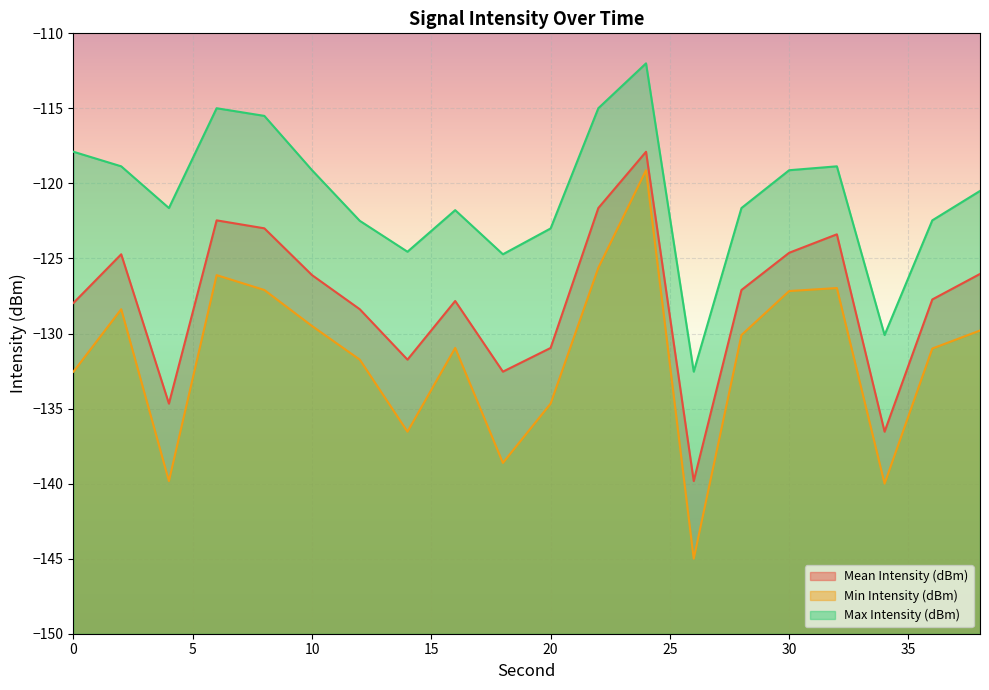

What is the smallest value displayed?

-145.0